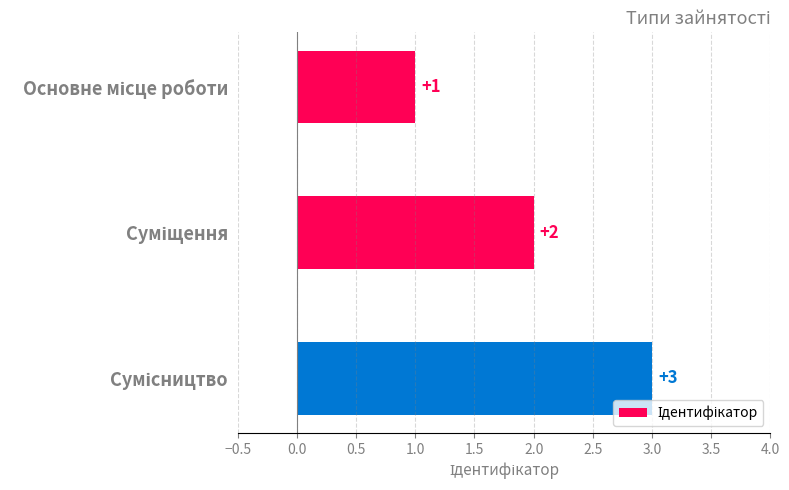

What is the difference between the maximum and minimum values?

2